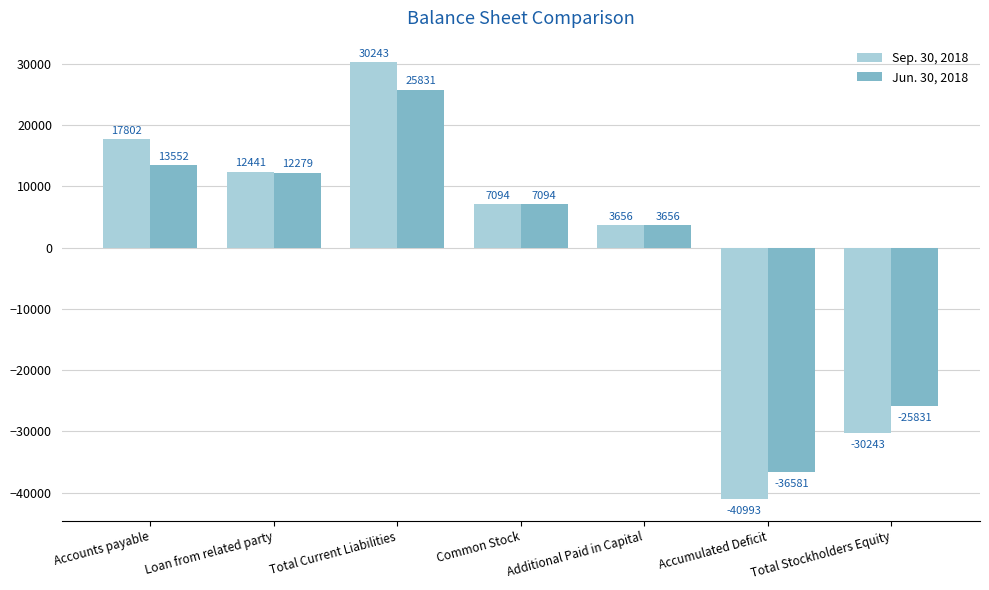

What is the label of the 1st bar from the left?

Accounts payable